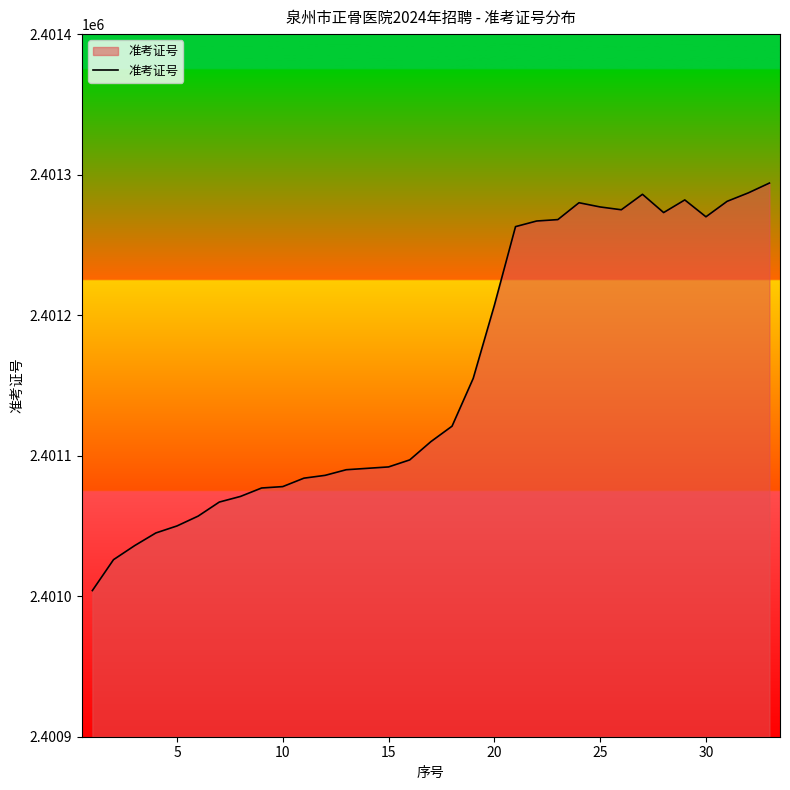

What is the maximum value shown in the chart?

2401294